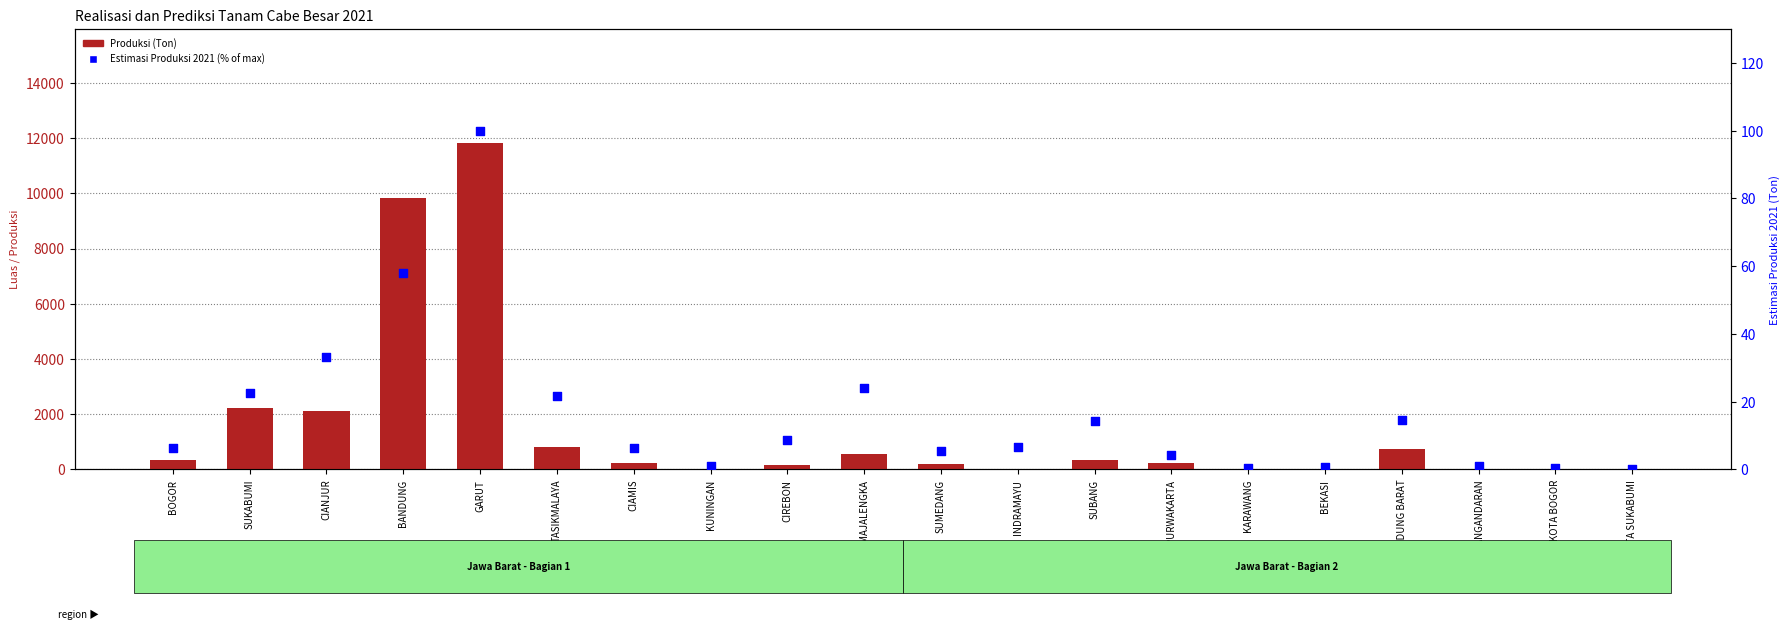

At which category is the sum across all series the highest?

GARUT